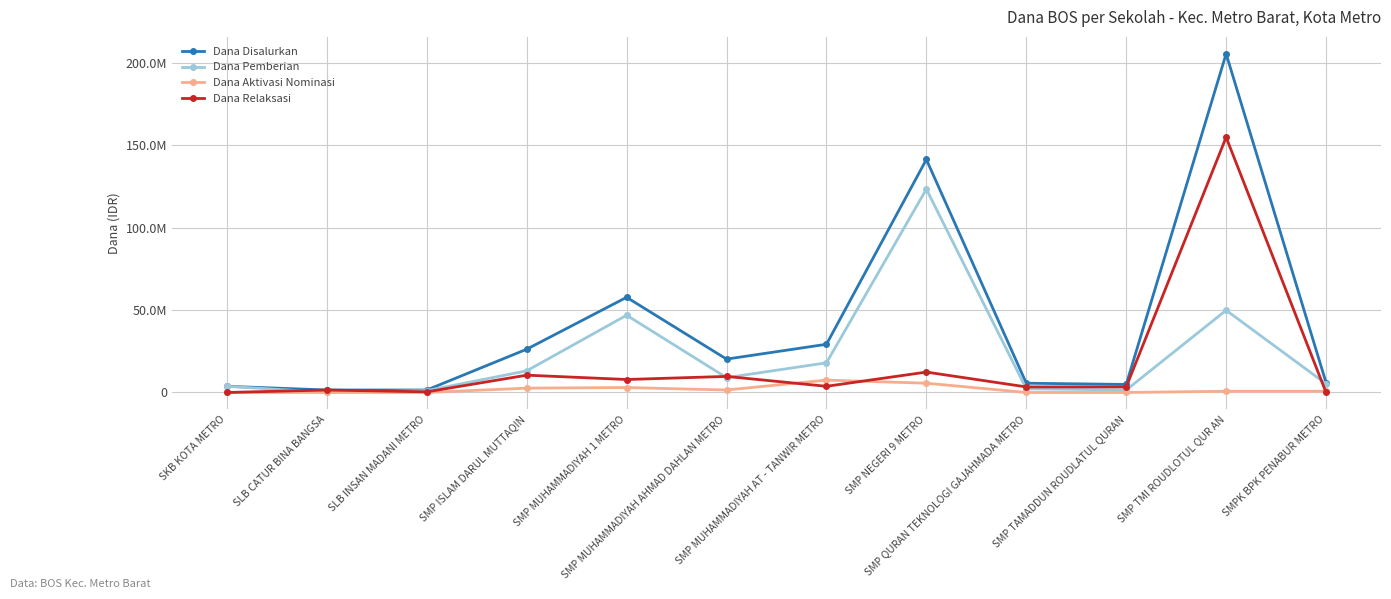

Reading right to left, what are all the values shown in this chart?

Dana Disalurkan: SMPK BPK PENABUR METRO=6000000	SMP TMI ROUDLOTUL QUR AN=205500000	SMP TAMADDUN ROUDLATUL QURAN=4875000	SMP QURAN TEKNOLOGI GAJAHMADA METRO=5625000	SMP NEGERI 9 METRO=141375000	SMP MUHAMMADIYAH AT - TANWIR METRO=29250000	SMP MUHAMMADIYAH AHMAD DAHLAN METRO=20250000	SMP MUHAMMADIYAH 1 METRO=57750000	SMP ISLAM DARUL MUTTAQIN=26250000	SLB INSAN MADANI METRO=1500000	SLB CATUR BINA BANGSA=1500000	SKB KOTA METRO=3750000
Dana Pemberian: SMPK BPK PENABUR METRO=5250000	SMP TMI ROUDLOTUL QUR AN=49875000	SMP TAMADDUN ROUDLATUL QURAN=1500000	SMP QURAN TEKNOLOGI GAJAHMADA METRO=2250000	SMP NEGERI 9 METRO=123375000	SMP MUHAMMADIYAH AT - TANWIR METRO=18000000	SMP MUHAMMADIYAH AHMAD DAHLAN METRO=9000000	SMP MUHAMMADIYAH 1 METRO=46875000	SMP ISLAM DARUL MUTTAQIN=13125000	SLB INSAN MADANI METRO=1125000	SLB CATUR BINA BANGSA=0	SKB KOTA METRO=3750000
Dana Aktivasi Nominasi: SMPK BPK PENABUR METRO=750000	SMP TMI ROUDLOTUL QUR AN=750000	SMP TAMADDUN ROUDLATUL QURAN=0	SMP QURAN TEKNOLOGI GAJAHMADA METRO=0	SMP NEGERI 9 METRO=5625000	SMP MUHAMMADIYAH AT - TANWIR METRO=7500000	SMP MUHAMMADIYAH AHMAD DAHLAN METRO=1500000	SMP MUHAMMADIYAH 1 METRO=3000000	SMP ISLAM DARUL MUTTAQIN=2625000	SLB INSAN MADANI METRO=0	SLB CATUR BINA BANGSA=0	SKB KOTA METRO=0
Dana Relaksasi: SMPK BPK PENABUR METRO=0	SMP TMI ROUDLOTUL QUR AN=154875000	SMP TAMADDUN ROUDLATUL QURAN=3375000	SMP QURAN TEKNOLOGI GAJAHMADA METRO=3375000	SMP NEGERI 9 METRO=12375000	SMP MUHAMMADIYAH AT - TANWIR METRO=3750000	SMP MUHAMMADIYAH AHMAD DAHLAN METRO=9750000	SMP MUHAMMADIYAH 1 METRO=7875000	SMP ISLAM DARUL MUTTAQIN=10500000	SLB INSAN MADANI METRO=375000	SLB CATUR BINA BANGSA=1500000	SKB KOTA METRO=0